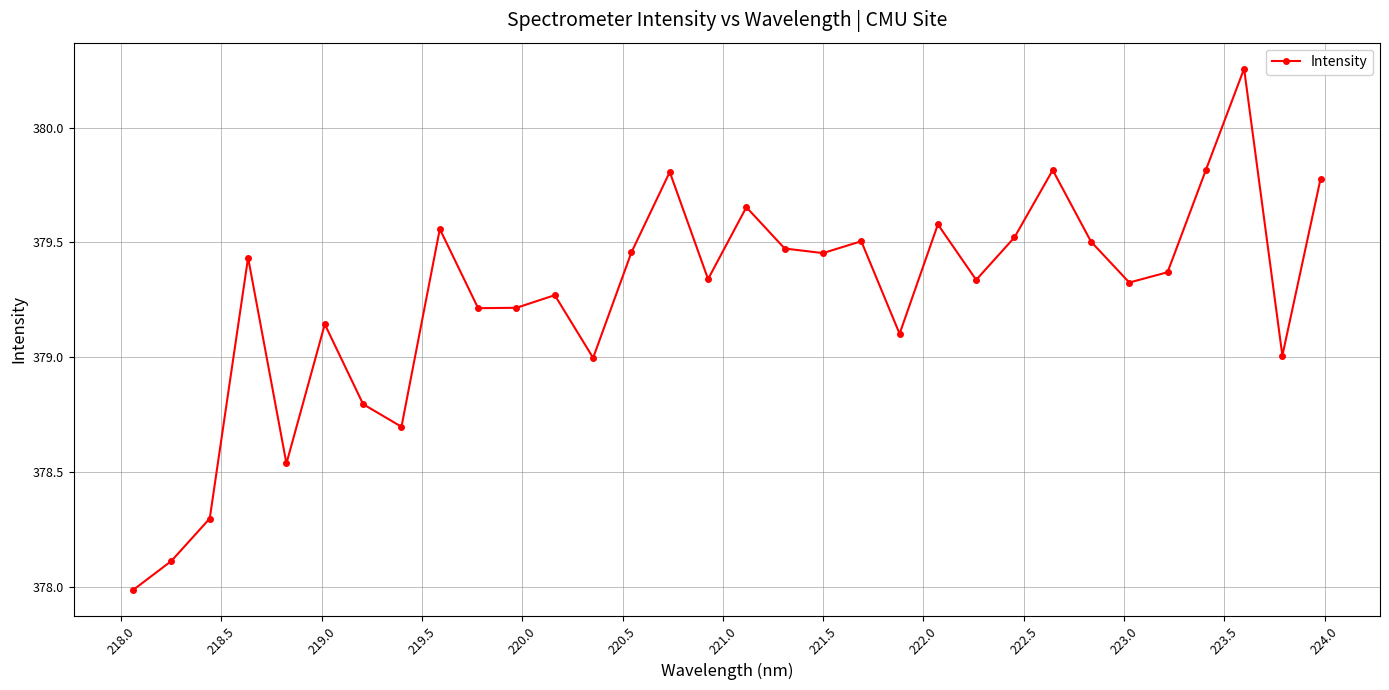

What is the smallest value displayed?

378.0